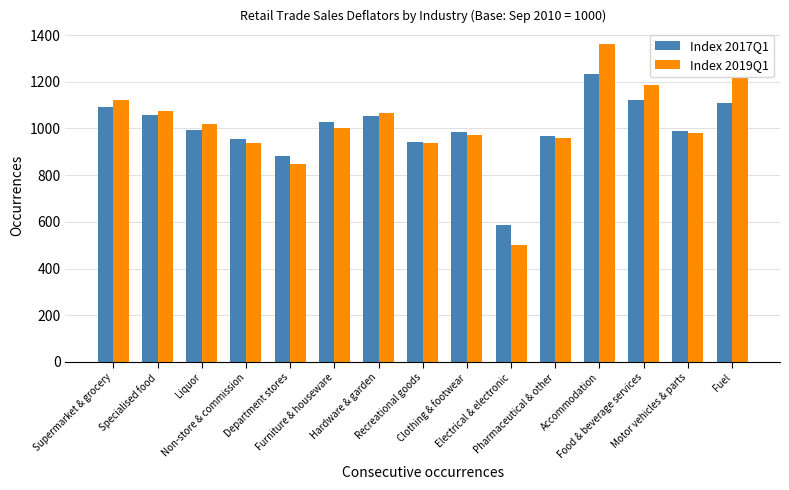

What are all the series names shown in the legend?

Index 2017Q1, Index 2019Q1